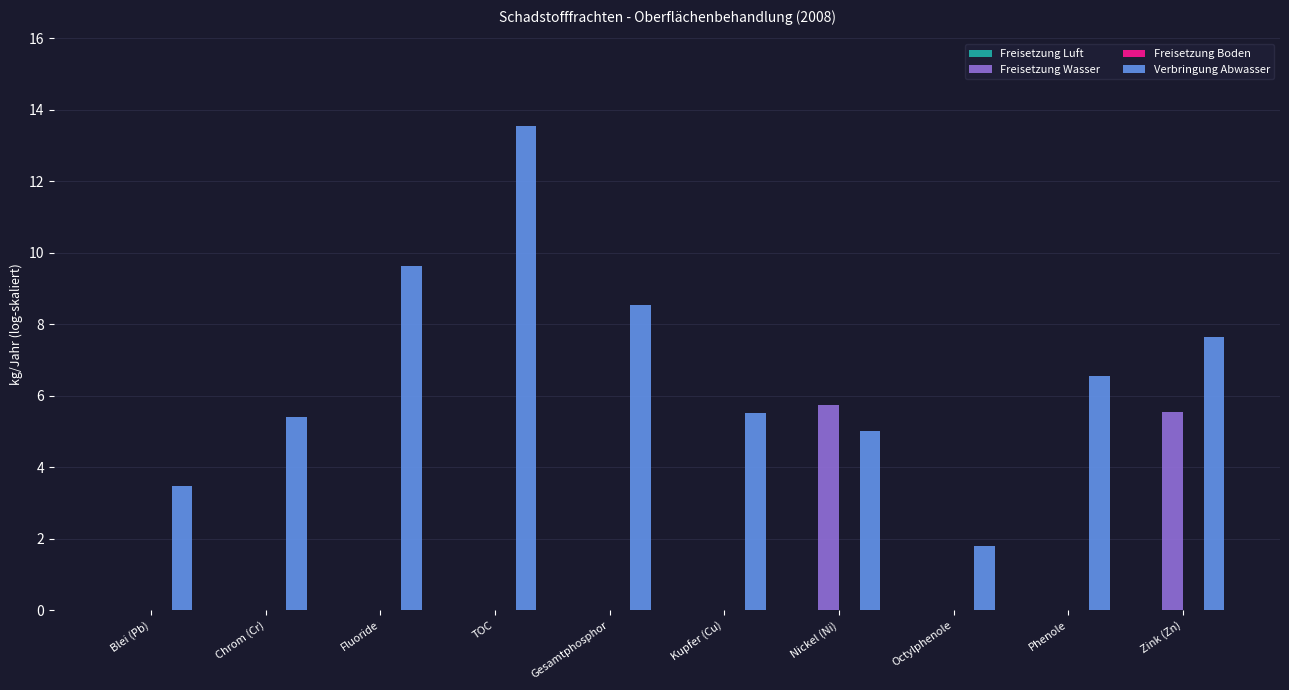

Which series has the largest total across all categories?

Verbringung Abwasser